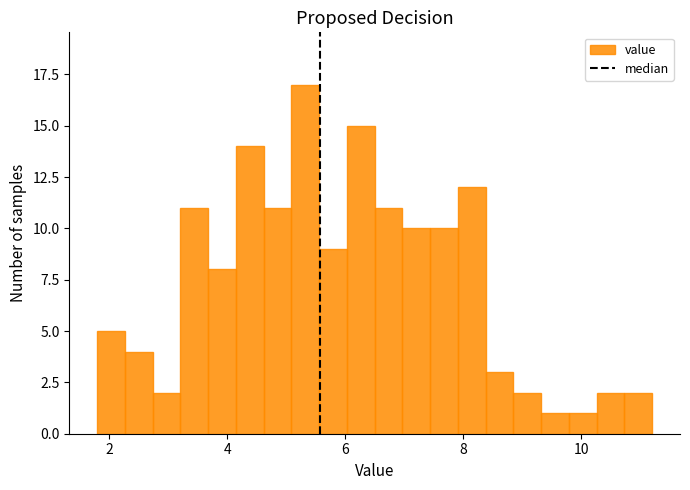

Around what value on the x-axis is the tallest bar? Give the approximate position of its centre, as read against the axis.

5.4